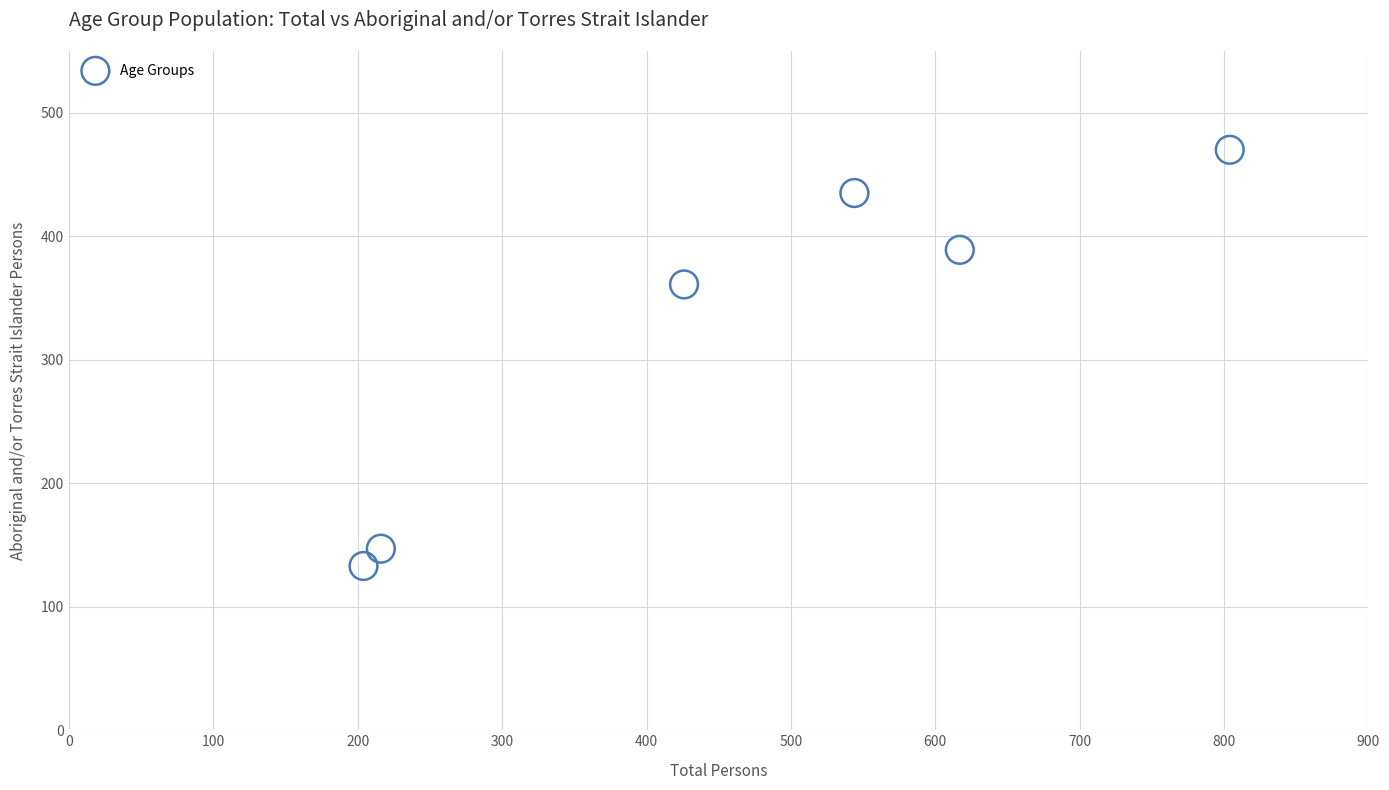

What is the average X value?

468